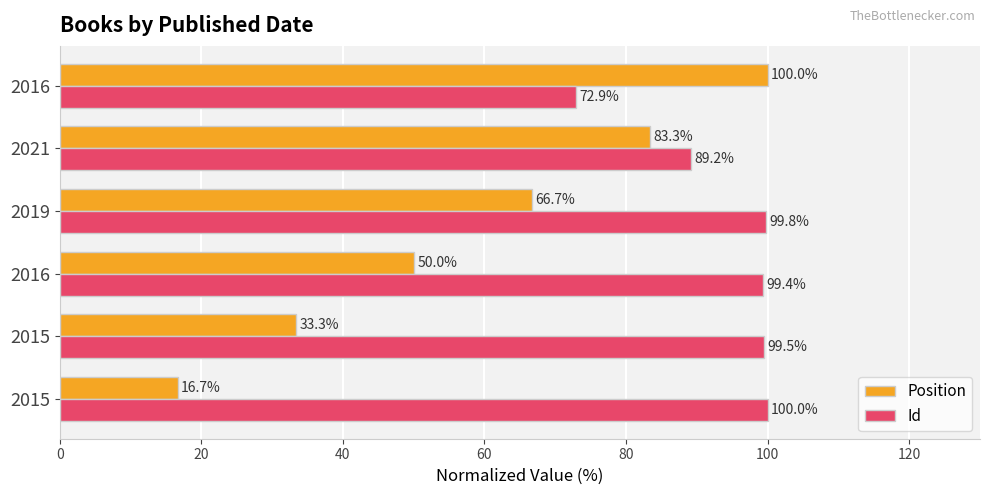

How many data points in Position are above 66?

3